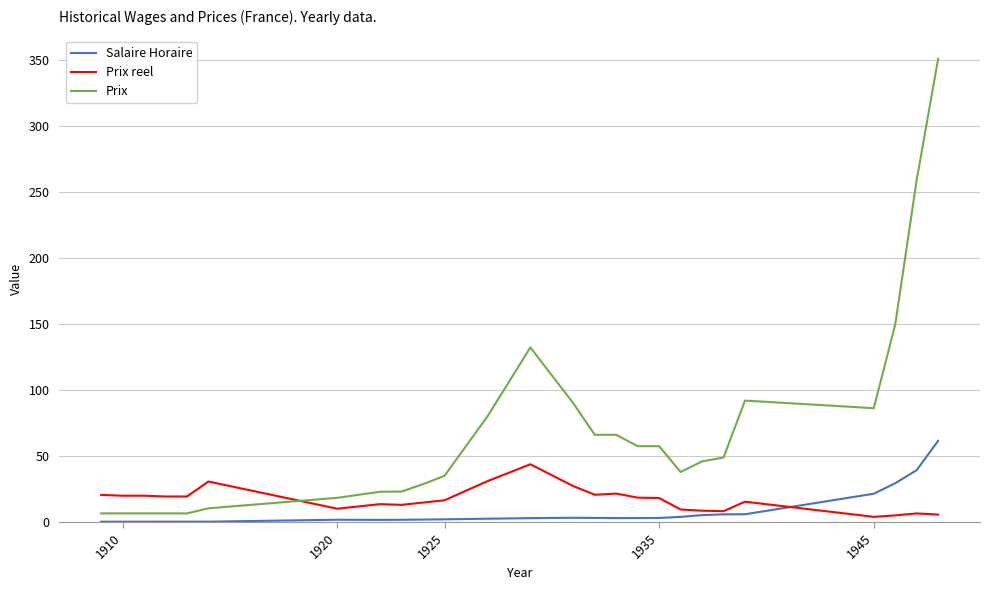

List the series in order of their peak value, highest first.

Prix, Salaire Horaire, Prix reel